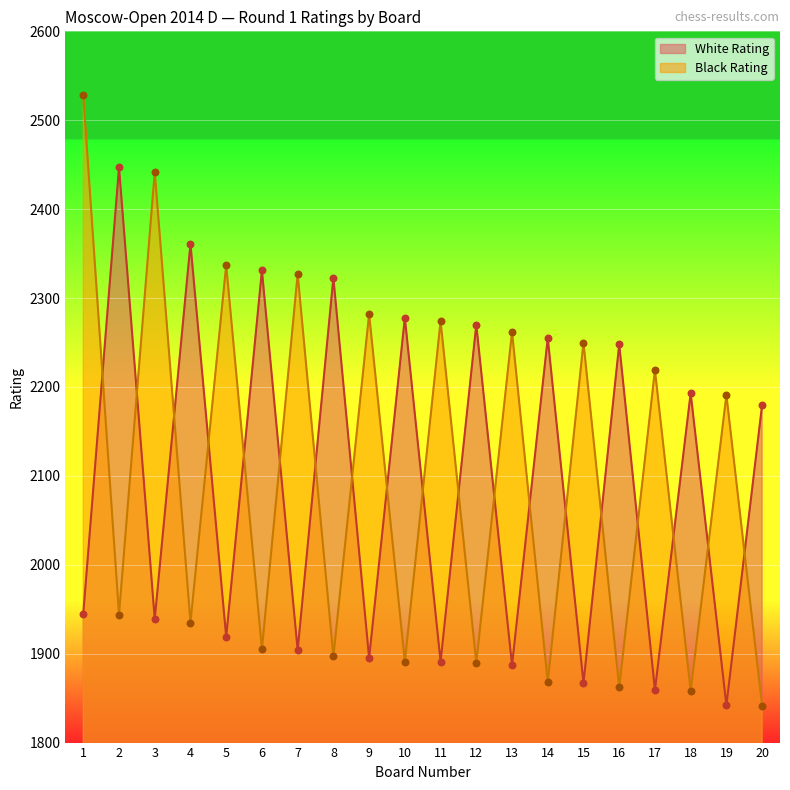

Which series contains the lowest Y value?

Black Rating